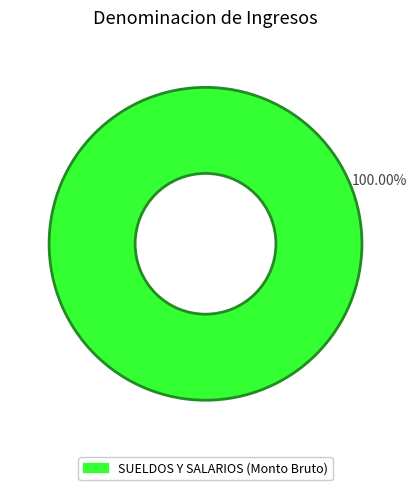

Is there any slice that represents more than half of the pie?

Yes